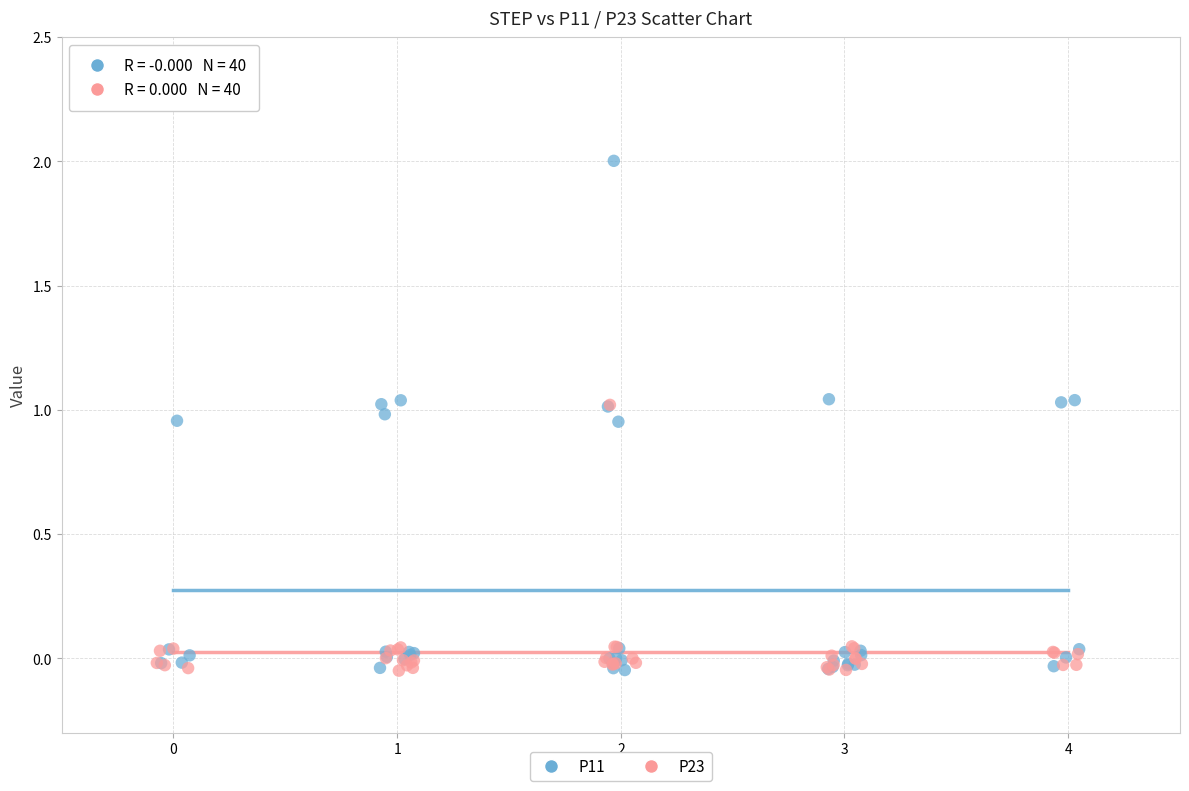

Which series has the largest Y range (max minus min)?

P11